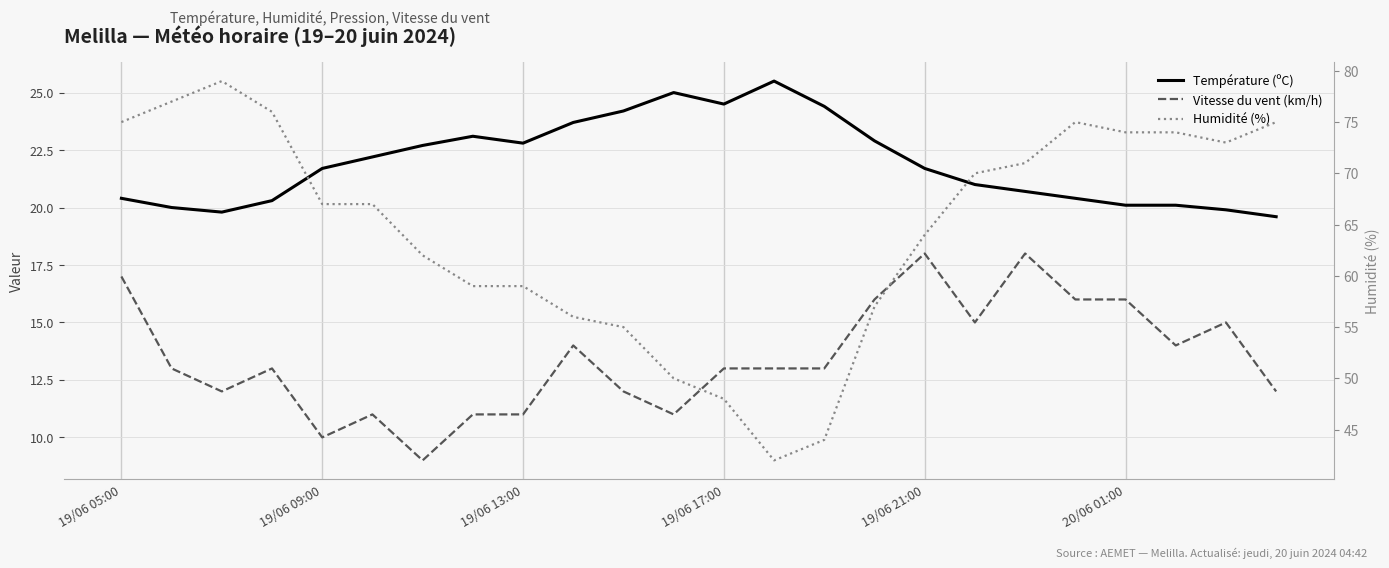

True or false: Humidité (%) has a value of 57.0 at 15.

True